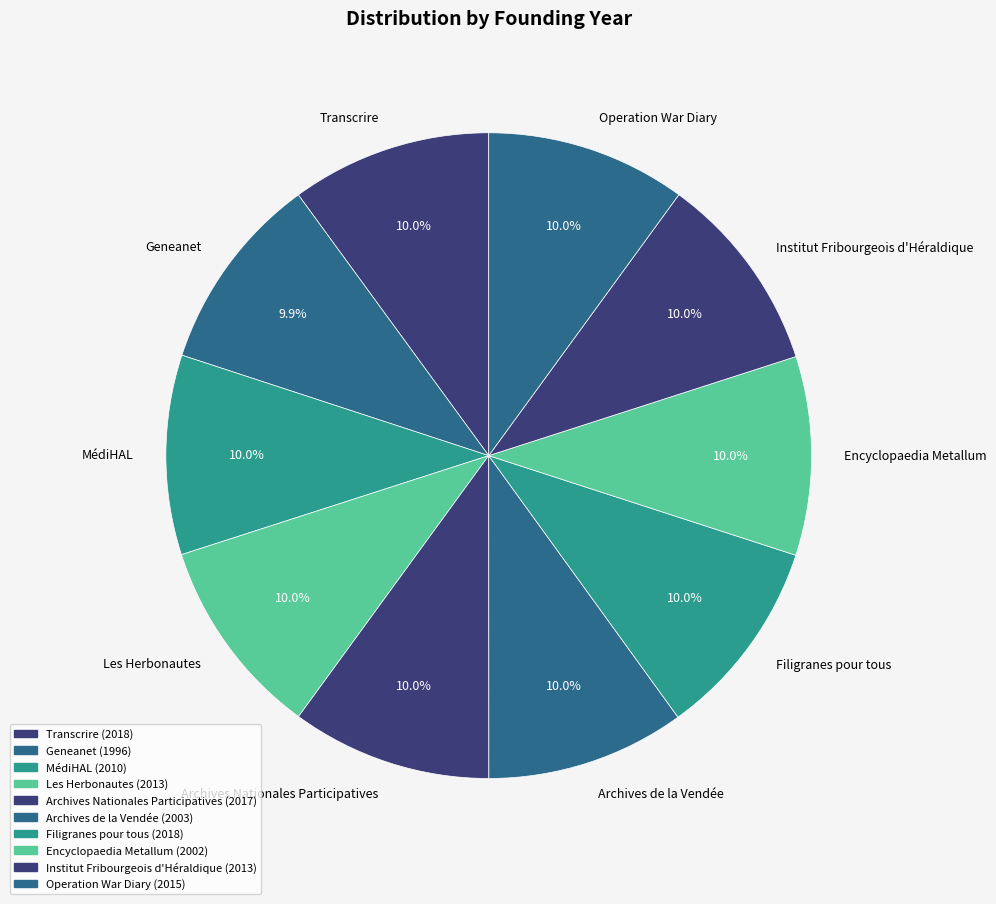

Approximately how many times larger is the value at Filigranes pour tous compared to MédiHAL?

1.0